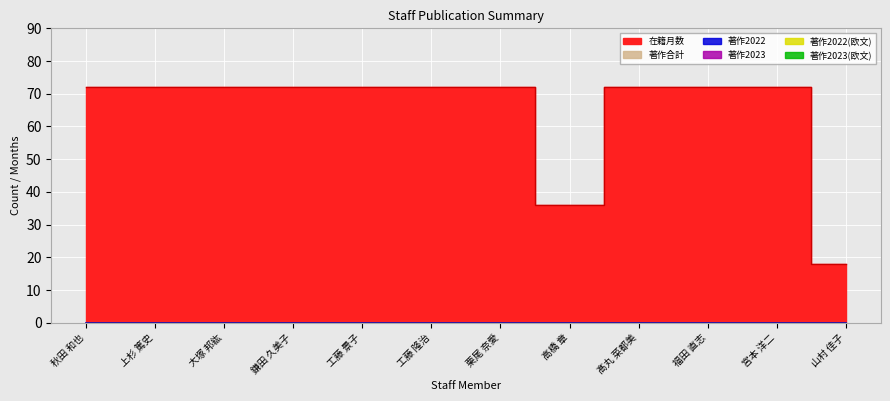

Rank the categories by 著作2022(欧文) value from highest to lowest.

秋田 和也, 上杉 篤史, 大塚 邦紘, 鎌田 久美子, 工藤 景子, 工藤 隆治, 栗尾 奈愛, 高橋 章, 髙丸 菜都美, 福田 直志, 宮本 洋二, 山村 佳子